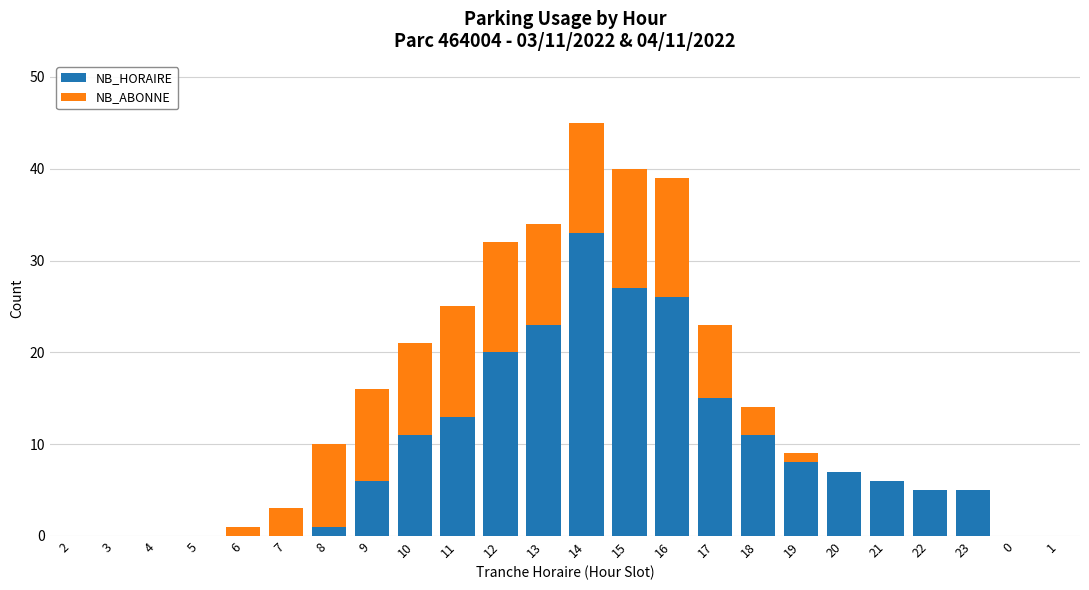

At which category is the sum across all series the highest?

14